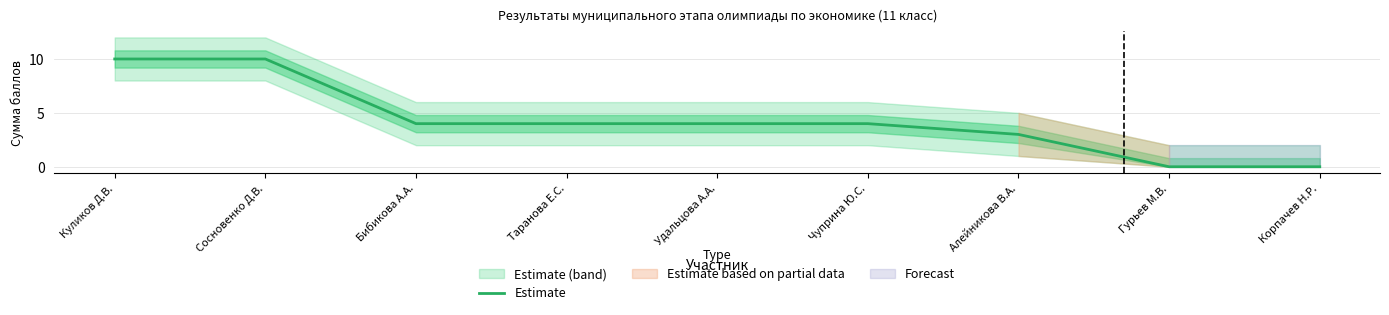

Is it true that the value at Алейникова В.А. is 1?

False